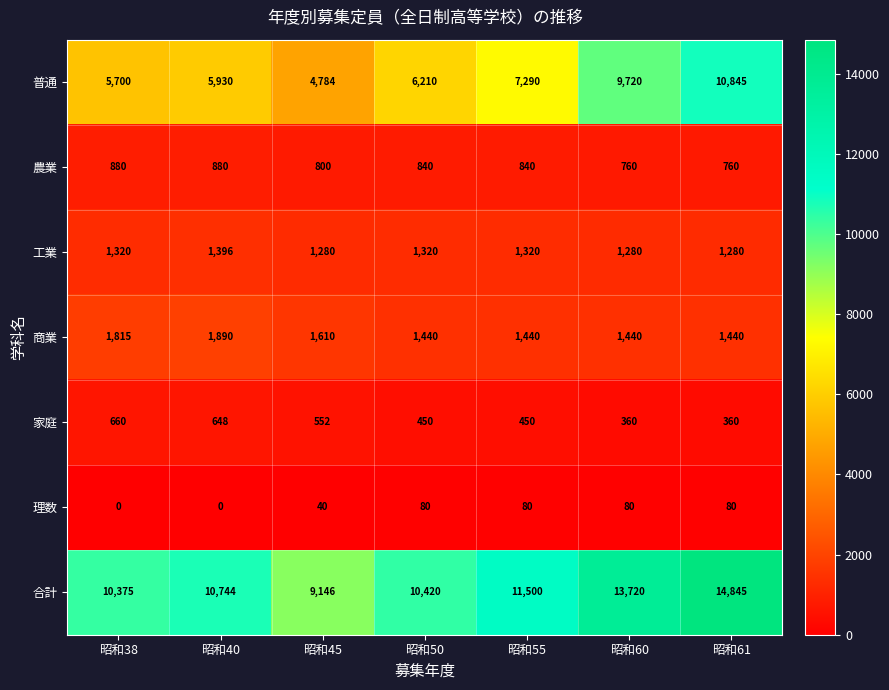

Which series has the largest range (max minus min)?

普通